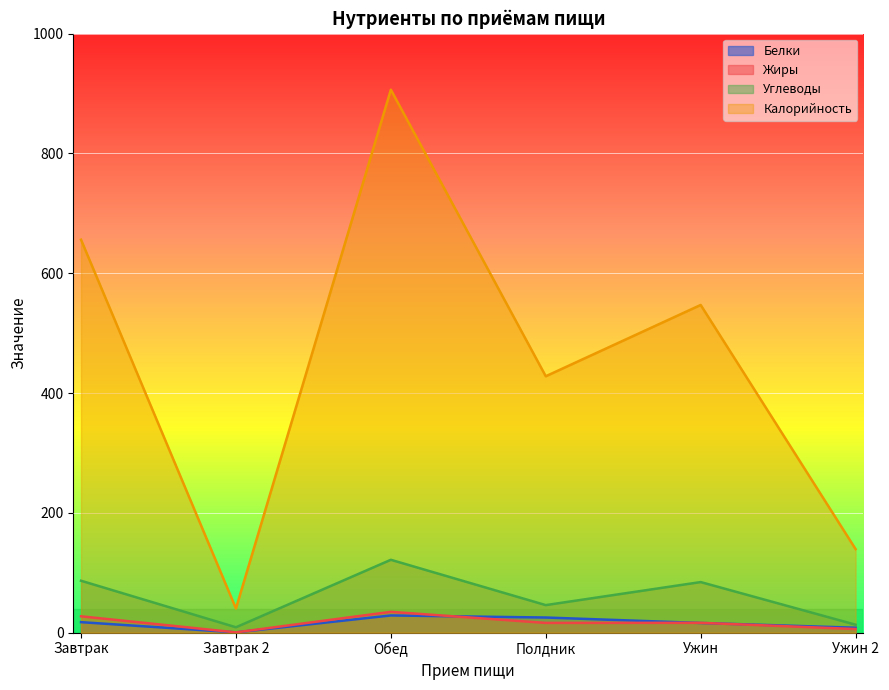

Is it true that Белки equals 17.5 at Завтрак?

True